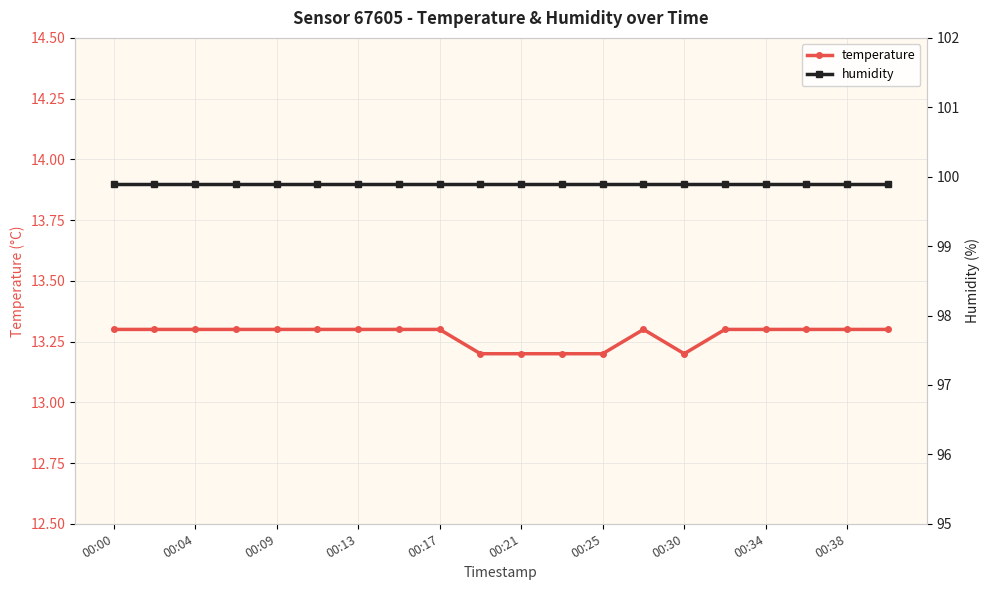

Rank the series by their average value, from lowest to highest.

temperature, humidity